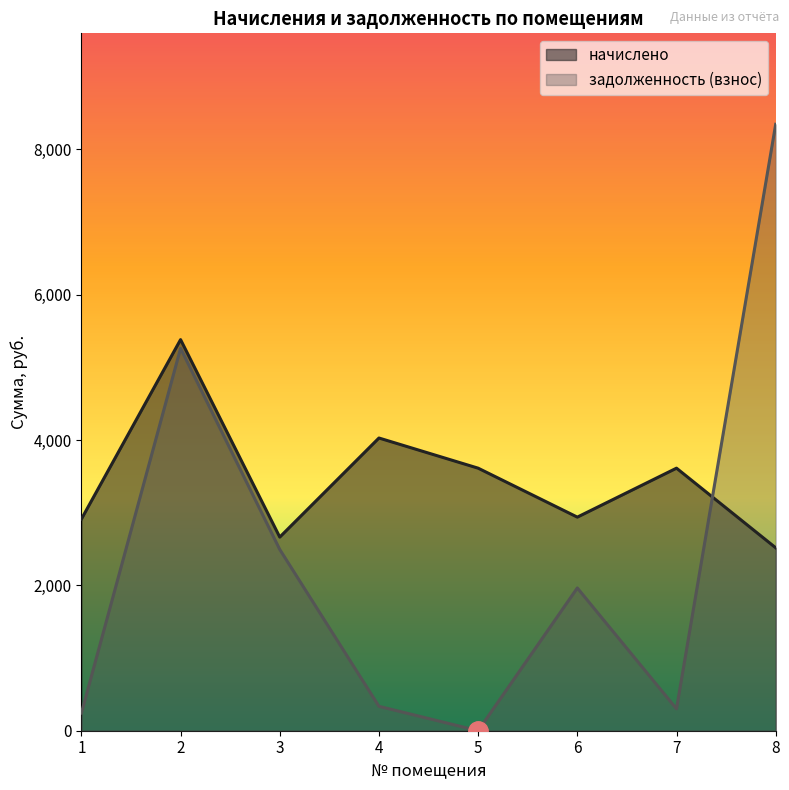

What is the value of the начислено point at the 1st from the left?

2912.2